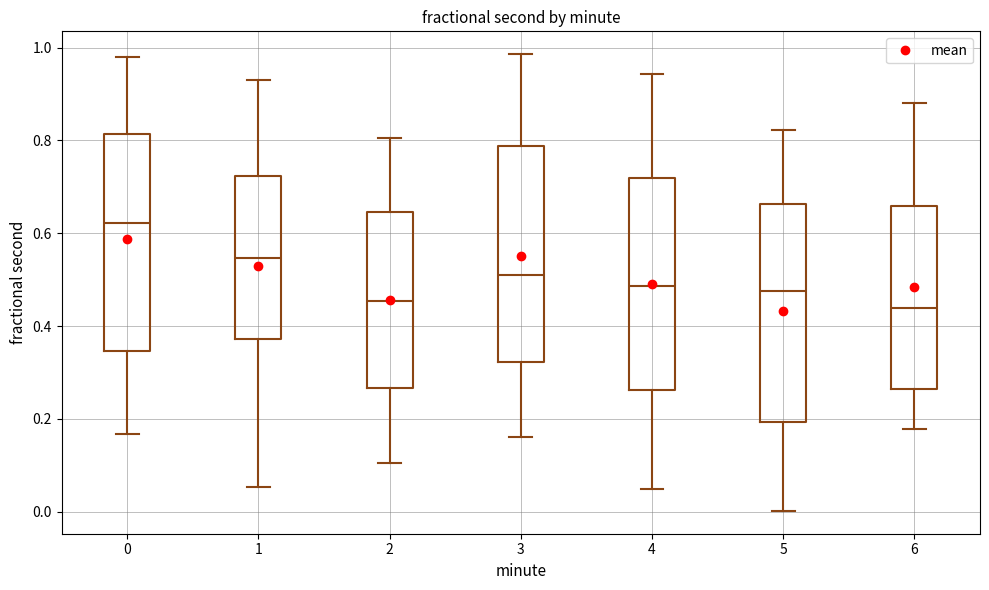

Reading left to right, read every box against the y-axis: the position of its median line, the range the box covers, and the ends of its whiskers. The values are not printed on the chart, so give them approximately, as read against the axis.

0: median 0.62, box 0.34 to 0.82, whiskers 0.16 to 0.98
1: median 0.54, box 0.38 to 0.72, whiskers 0.06 to 0.92
2: median 0.46, box 0.26 to 0.64, whiskers 0.10 to 0.80
3: median 0.52, box 0.32 to 0.78, whiskers 0.16 to 0.98
4: median 0.48, box 0.26 to 0.72, whiskers 0.06 to 0.94
5: median 0.48, box 0.20 to 0.66, whiskers 0.00 to 0.82
6: median 0.44, box 0.26 to 0.66, whiskers 0.18 to 0.88